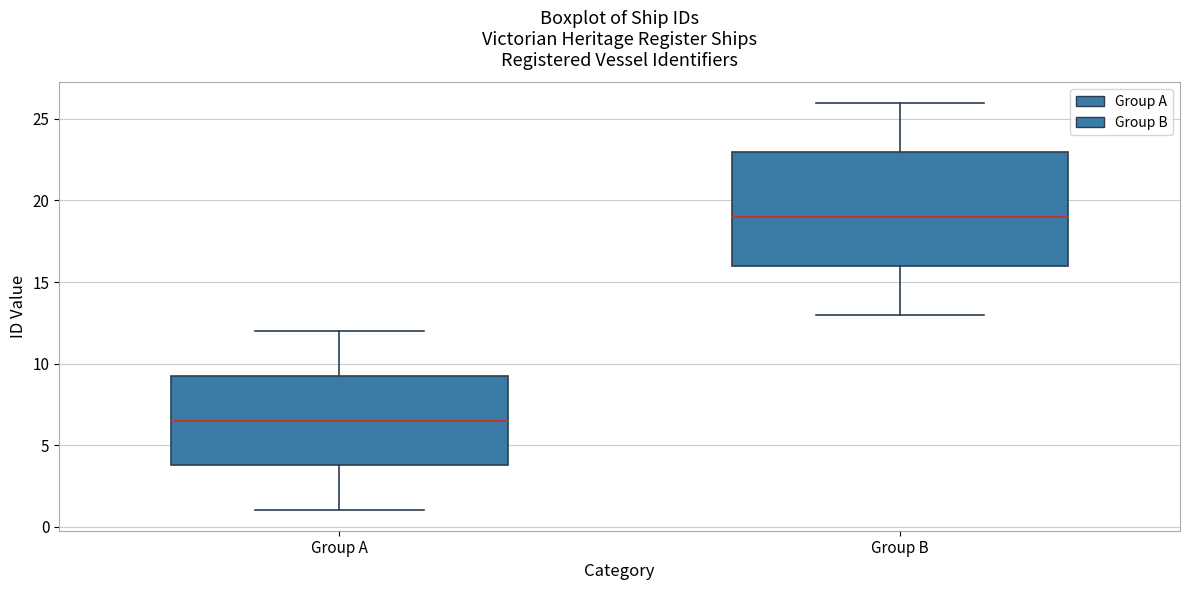

Which box has the highest median line?

Group B